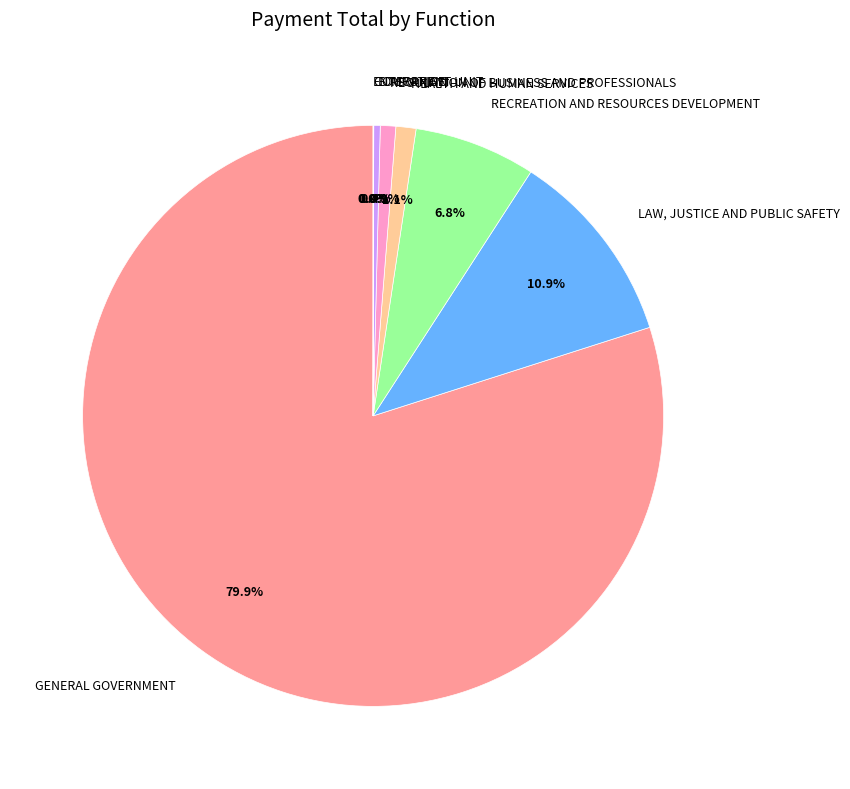

Is there a majority slice in this chart?

Yes